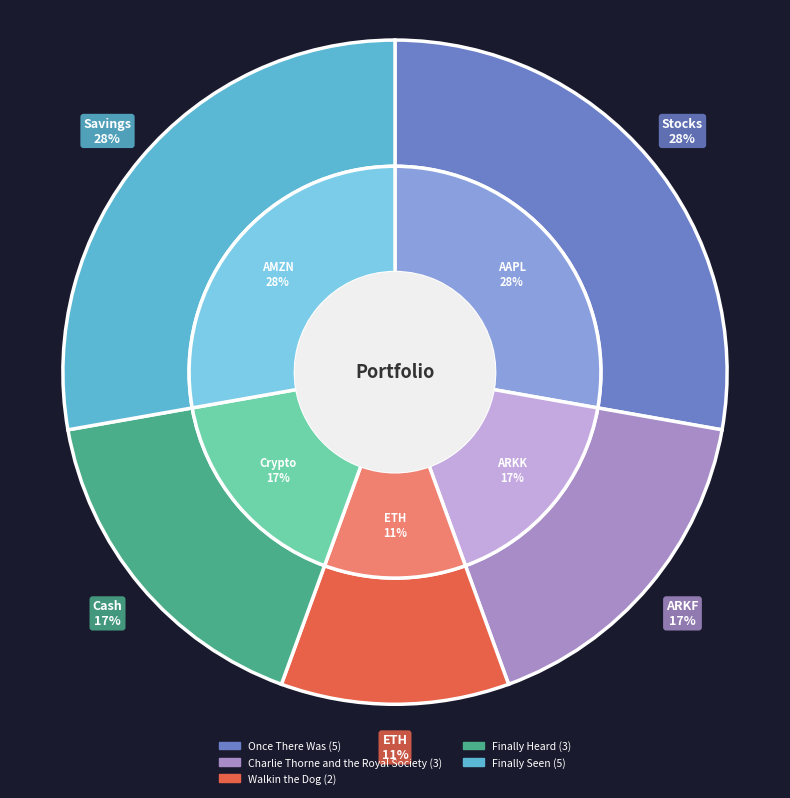

To the nearest percent, what percentage of the pie is Finally Heard?

17%